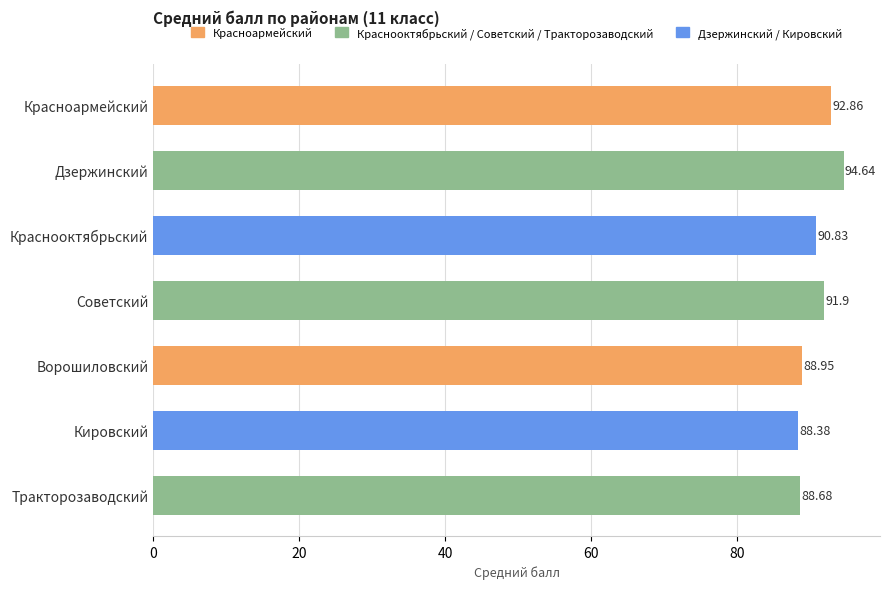

What is the maximum value shown in the chart?

94.6